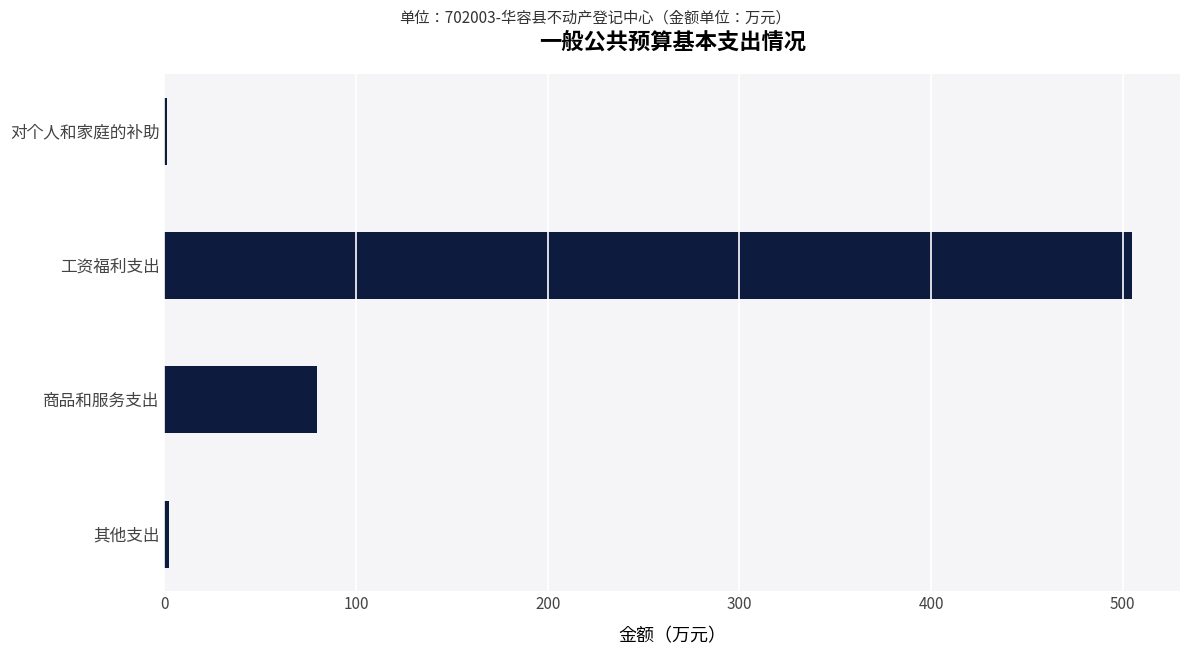

The chart shows a value of 79.7 at 商品和服务支出. True or false?

True